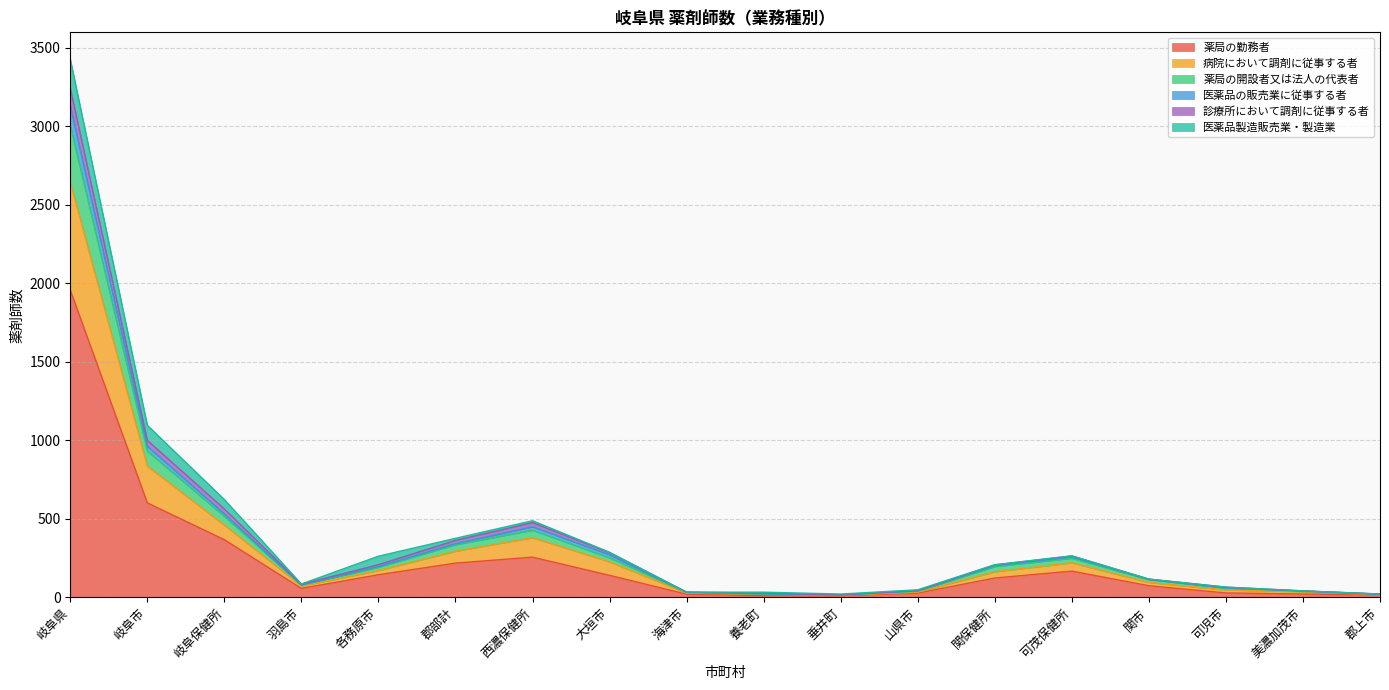

What position from the left is 関保健所?

13